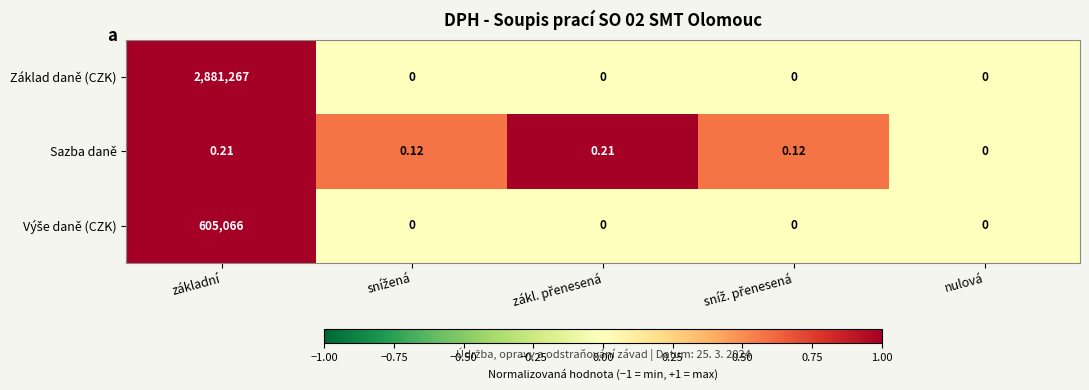

Which series has the largest total across all categories?

Základ daně (CZK)